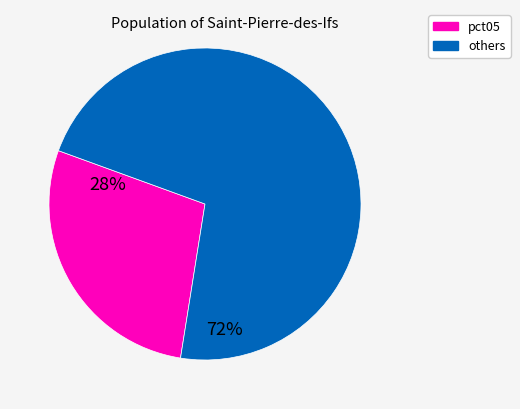

Is there a majority slice in this chart?

Yes